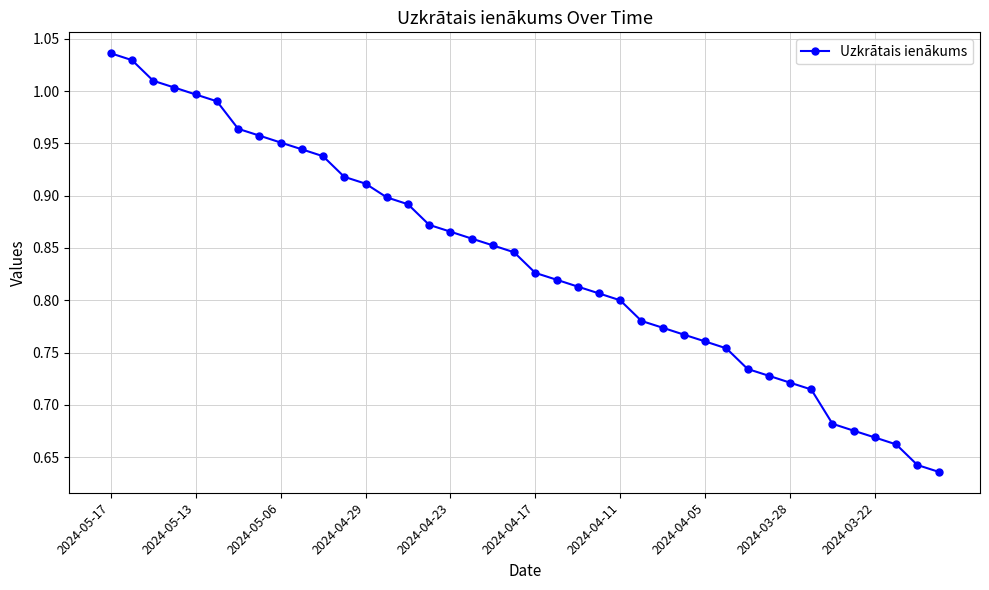

What is the difference between the maximum and minimum values?

0.4